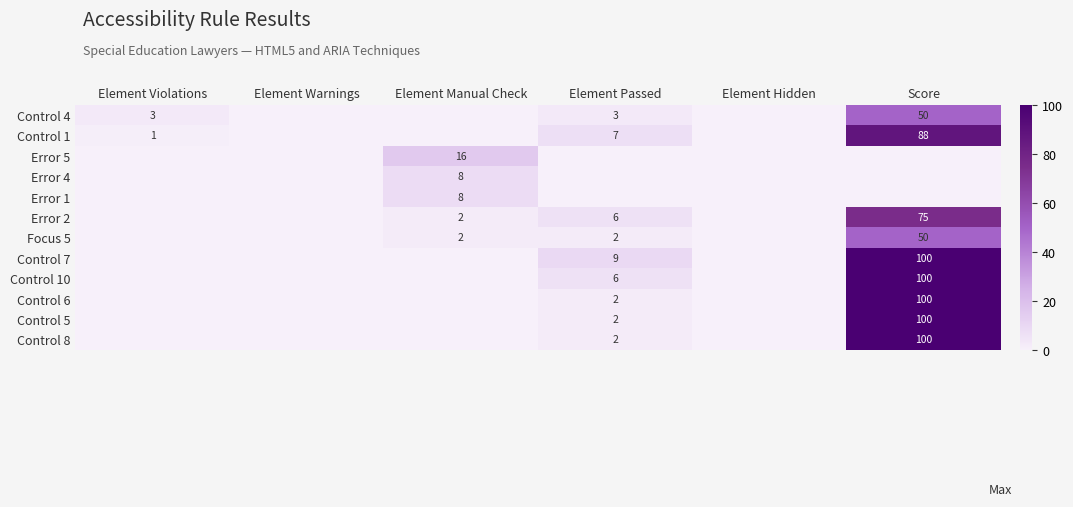

Is it true that Control 8 equals 100 at Score?

True